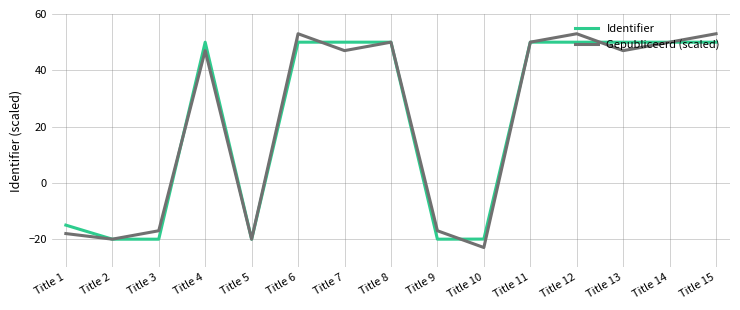

Which series has the largest range (max minus min)?

Gepubliceerd (scaled)